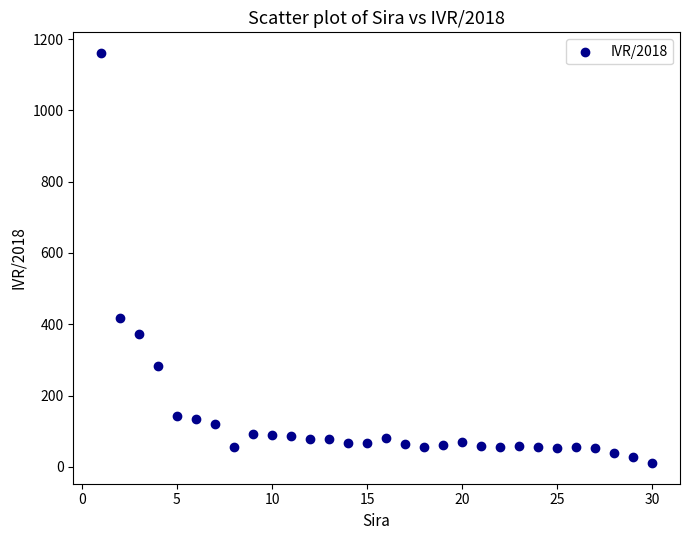

What Y value in the scatter plot is closest to 585?

418.1